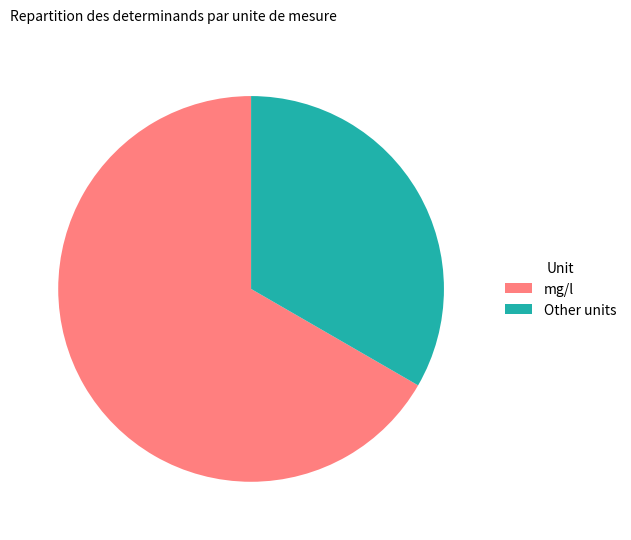

What is the largest slice in the pie chart?

mg/l